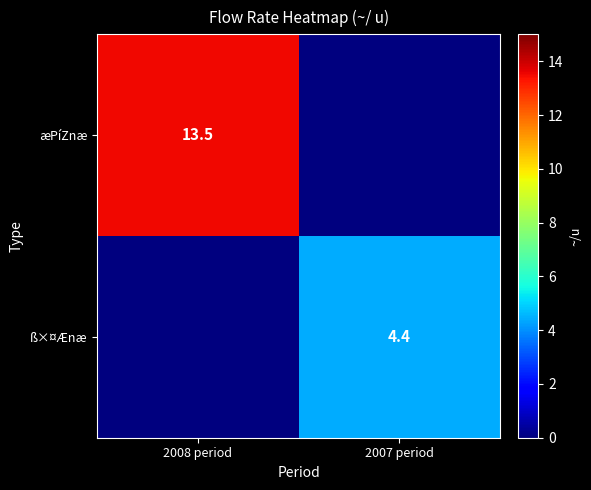

The ß×¤Ænæ series shows 7.2 at 2007 period. True or false?

False